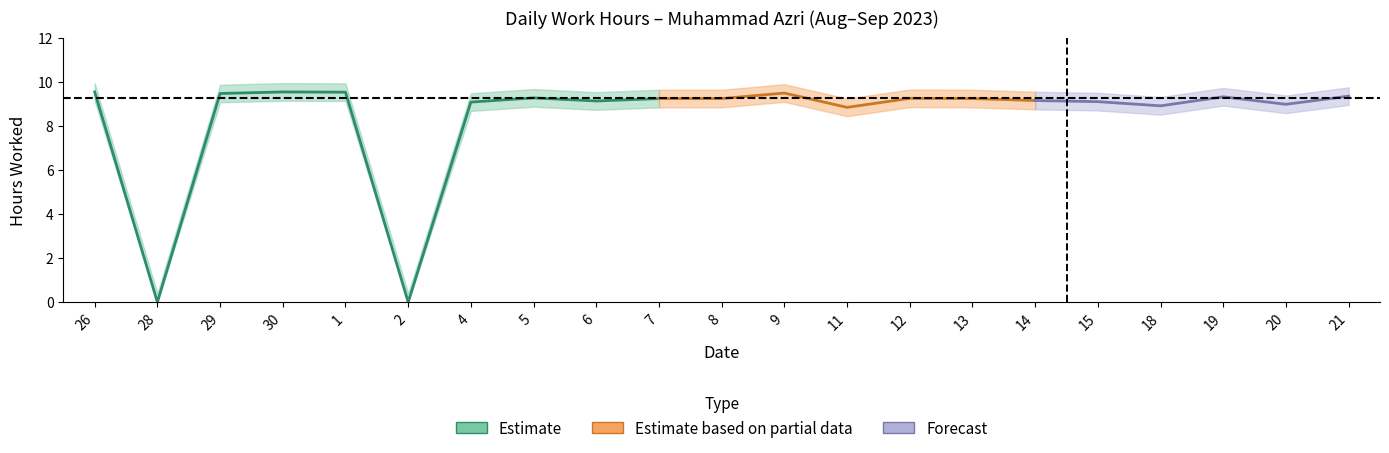

Rank the categories by value from highest to lowest.

26, 30, 1, 9, 29, 21, 19, 5, 12, 7, 8, 13, 14, 6, 15, 4, 20, 18, 11, 28, 2